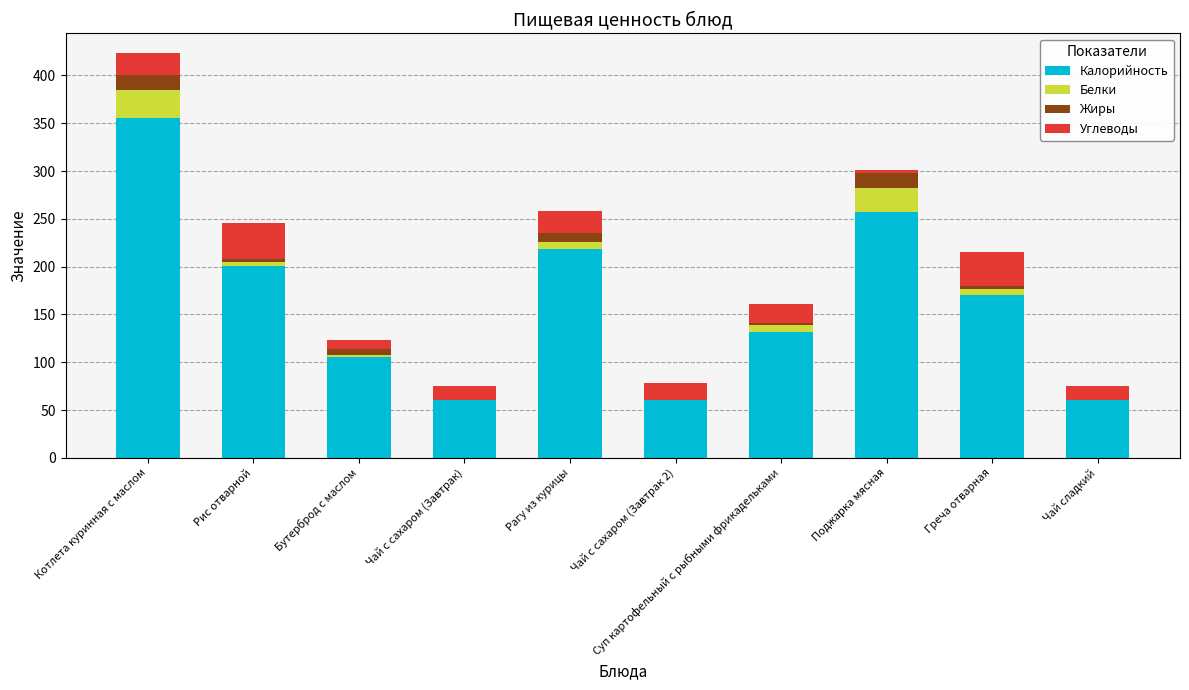

What is the total value across all series at Чай с сахаром (Завтрак)?

75.1